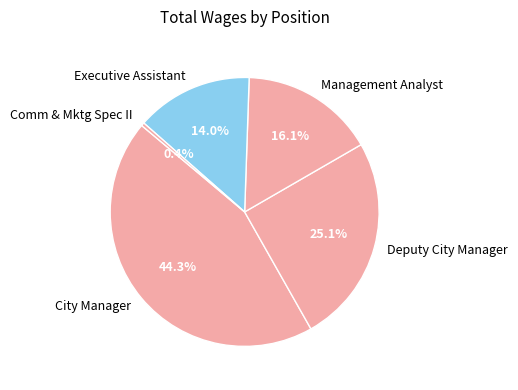

Which has a higher value, Comm & Mktg Spec II or Executive Assistant?

Executive Assistant